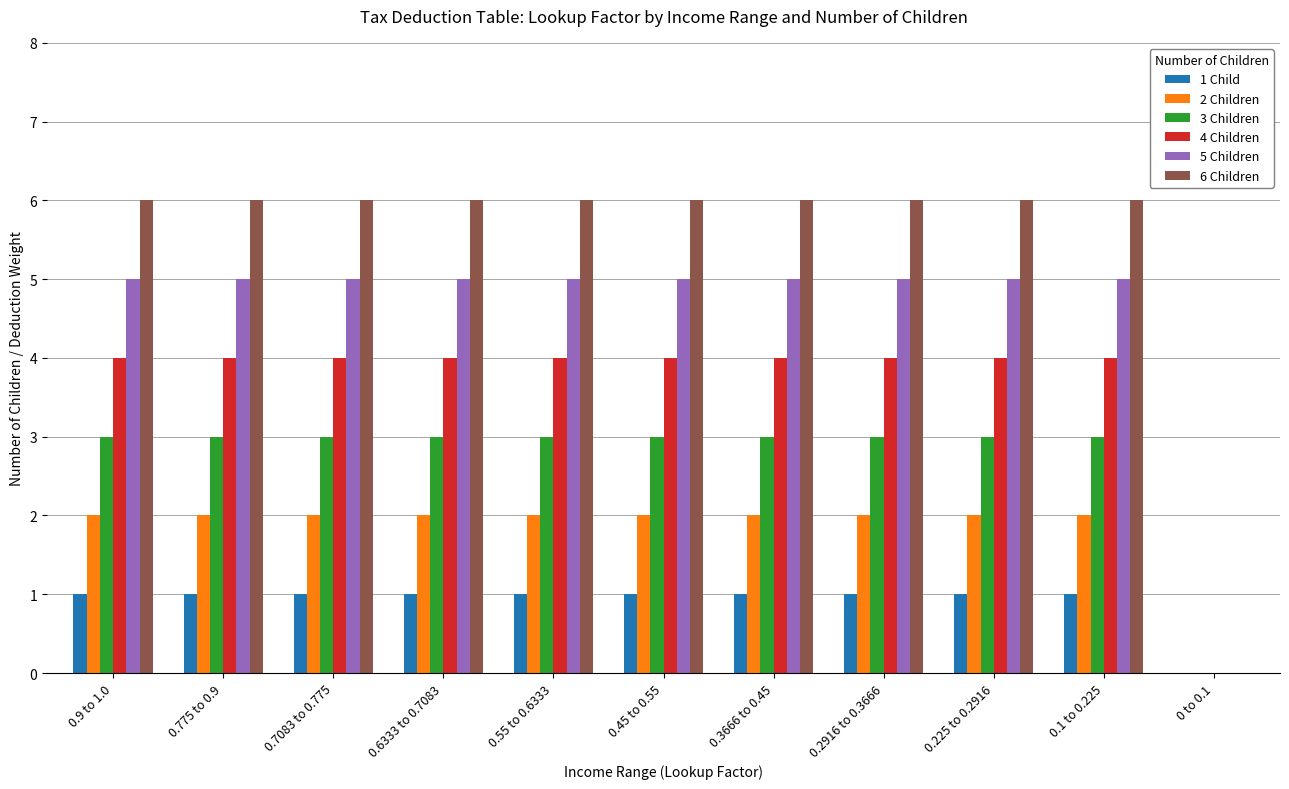

True or false: 2 Children has a value of 2 at 0.7083 to 0.775.

True